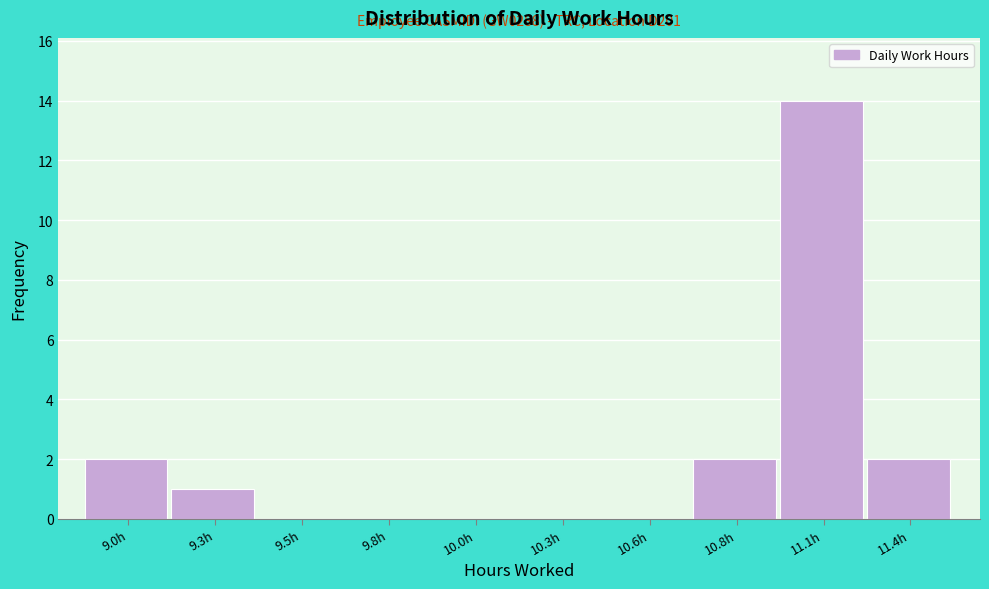

Reading left to right, extract all data points from this chart.

9.0h=2	9.3h=1	9.5h=0	9.8h=0	10.0h=0	10.3h=0	10.6h=0	10.8h=2	11.1h=14	11.4h=2